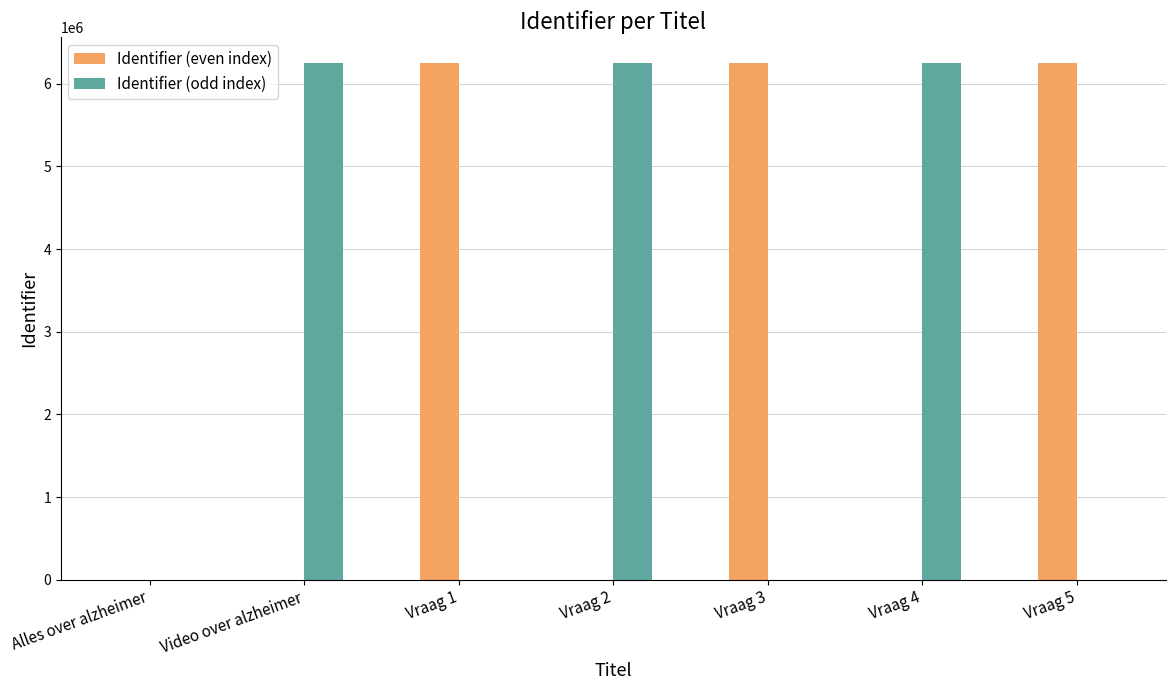

What is the maximum value for Identifier (even index)?

6249610